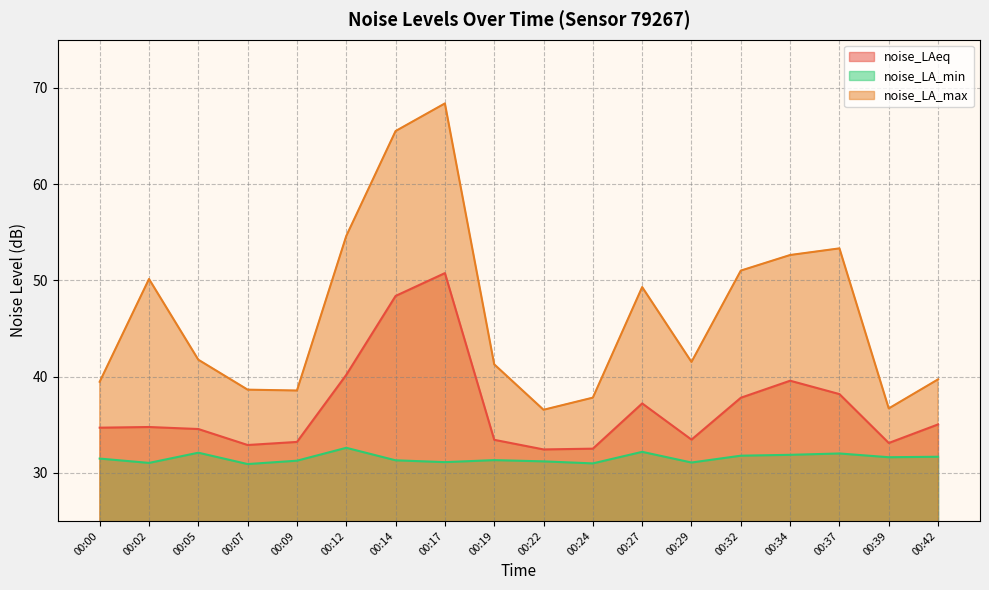

What is the average value of the noise_LA_min series?

31.5